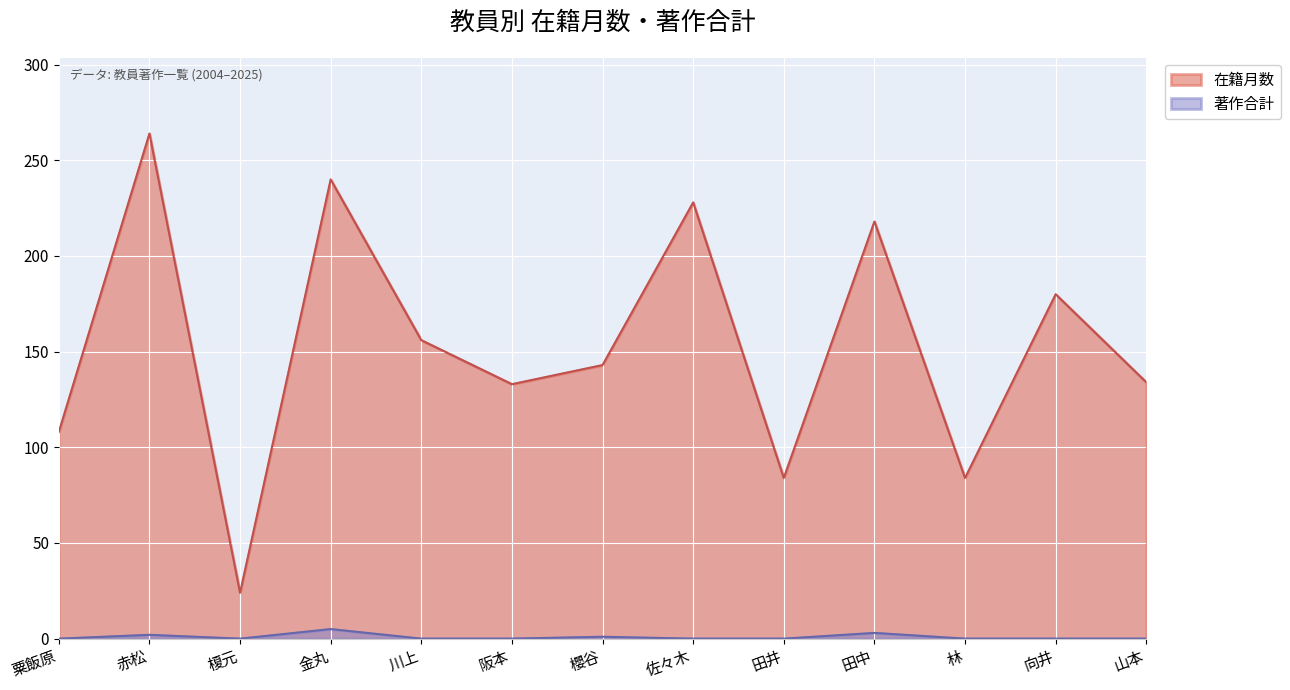

How many lines are shown in the chart?

2